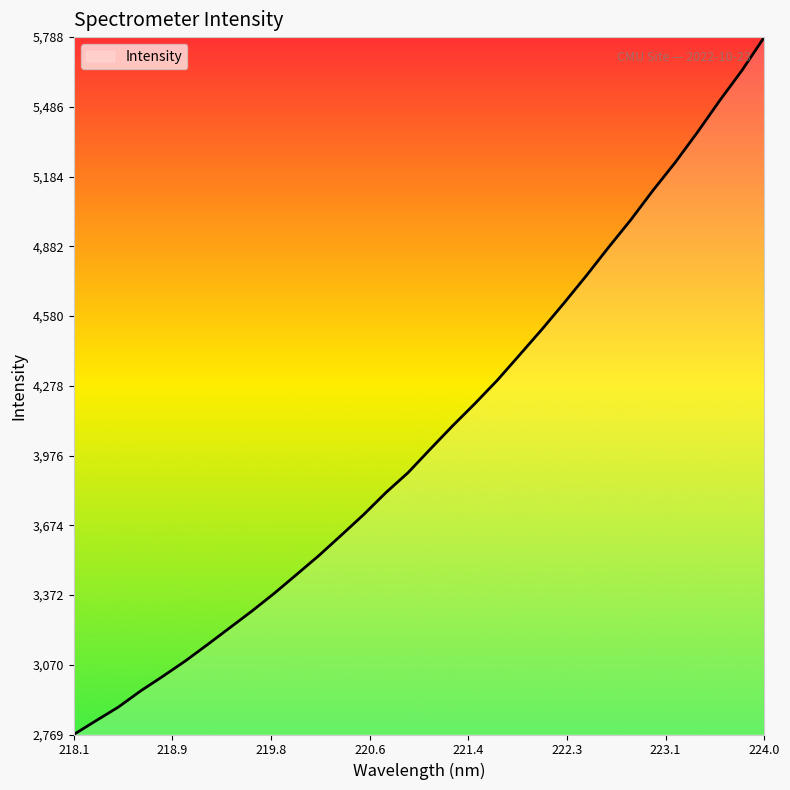

What is the greatest value displayed?

5788.1